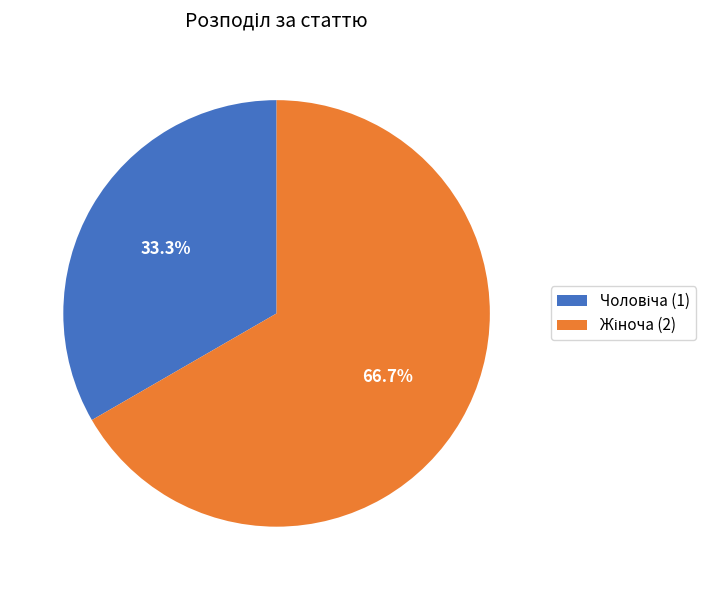

Is there a majority slice in this chart?

Yes